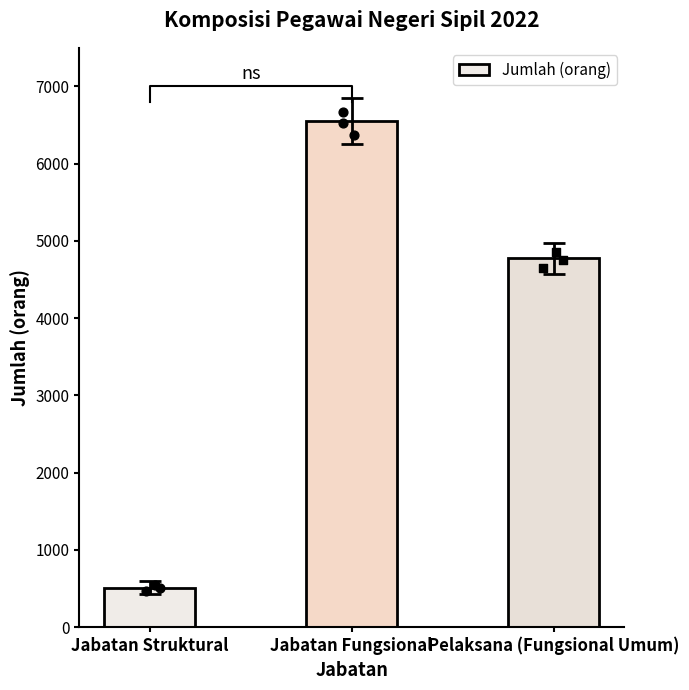

What is the ratio of the value at Jabatan Fungsional to the value at Pelaksana (Fungsional Umum)?

1.4